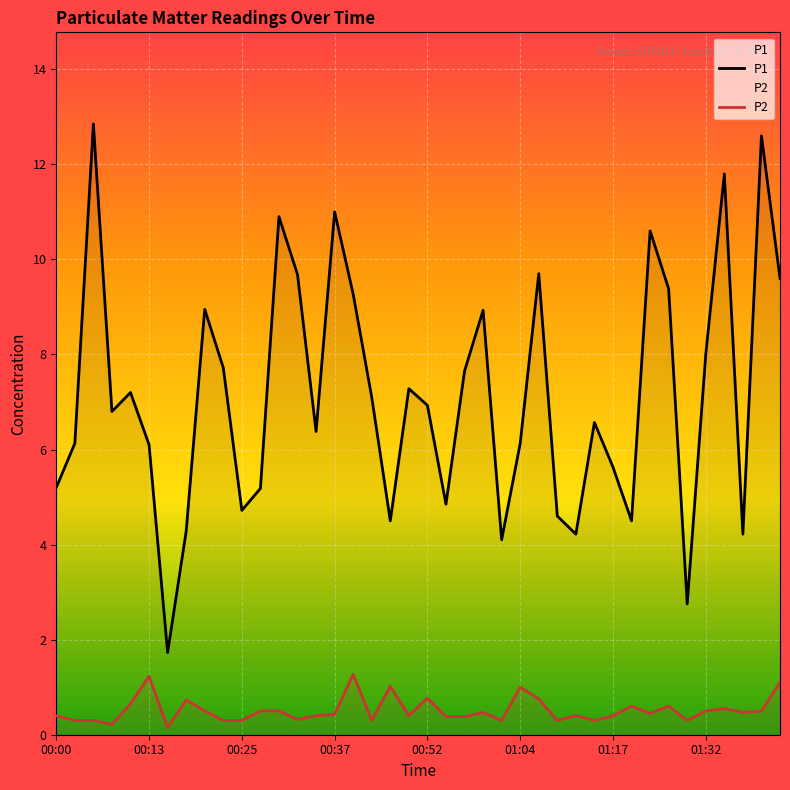

What are all the series names shown in the legend?

P1, P2